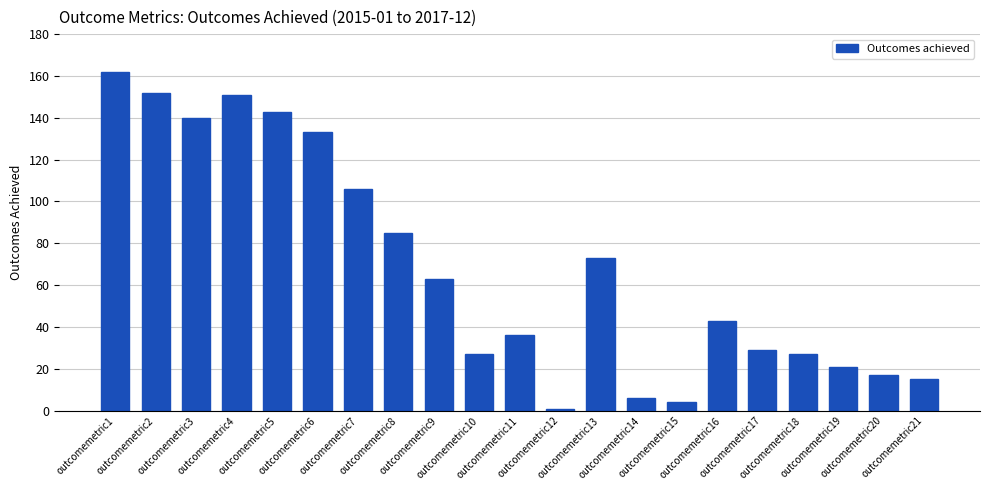

Where does the data first go above 43?

outcomemetric1